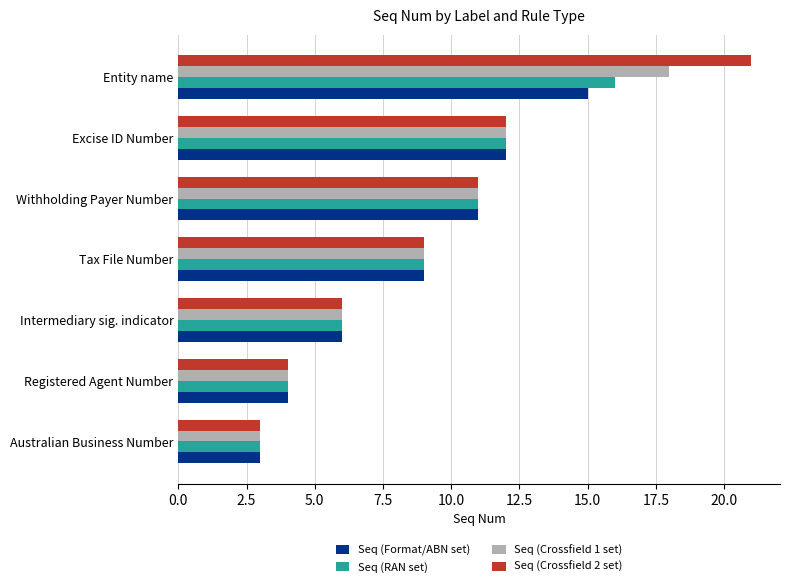

Which series has the widest spread of values?

Seq (Crossfield 2 set)